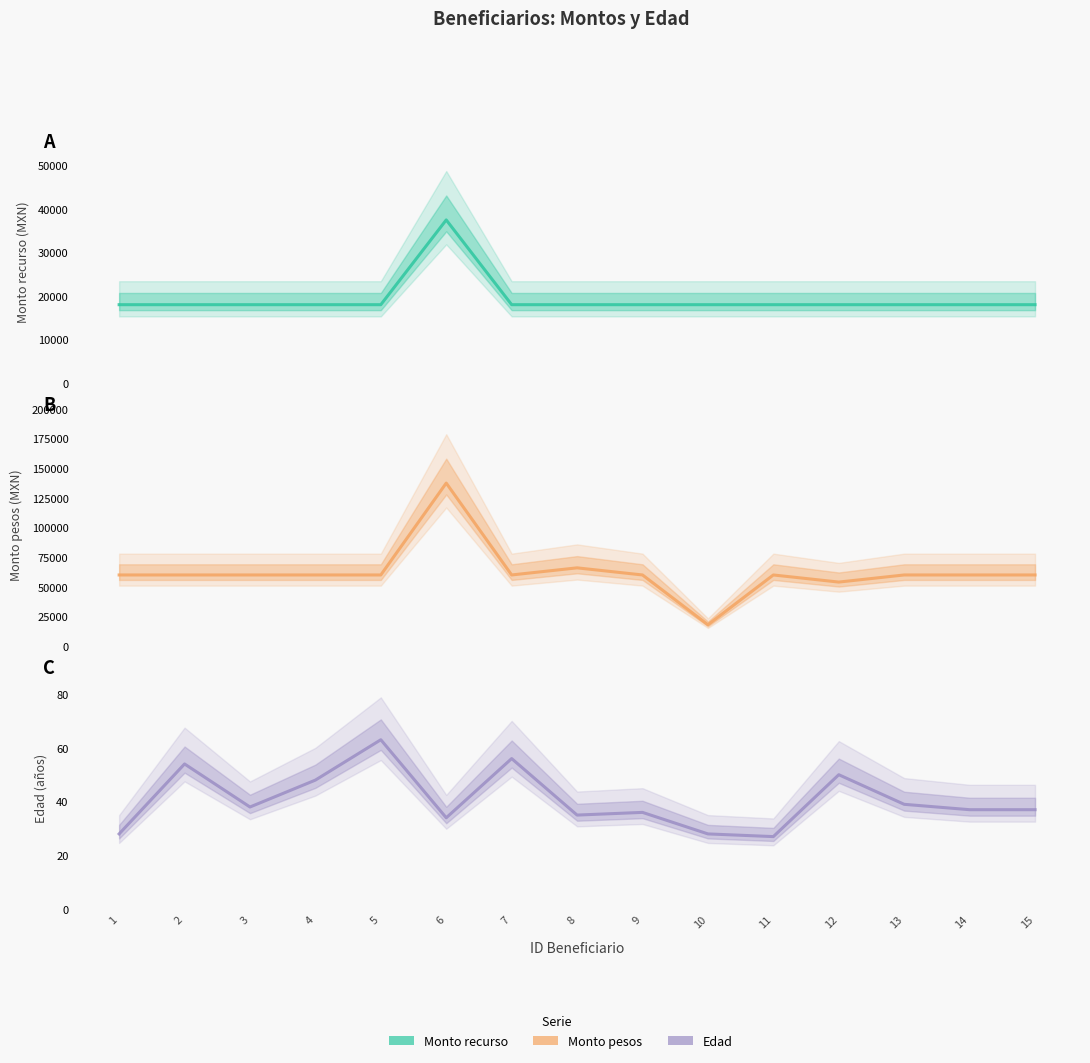

True or false: Edad and Monto pesos cross at least once.

False